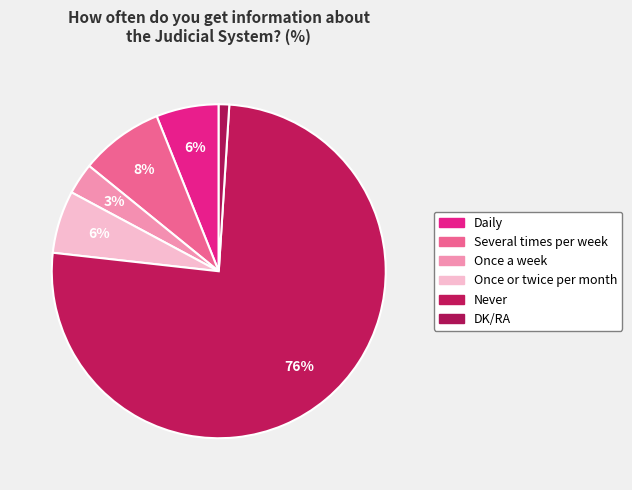

The DK/RA slice represents 14% of the pie. True or false?

False